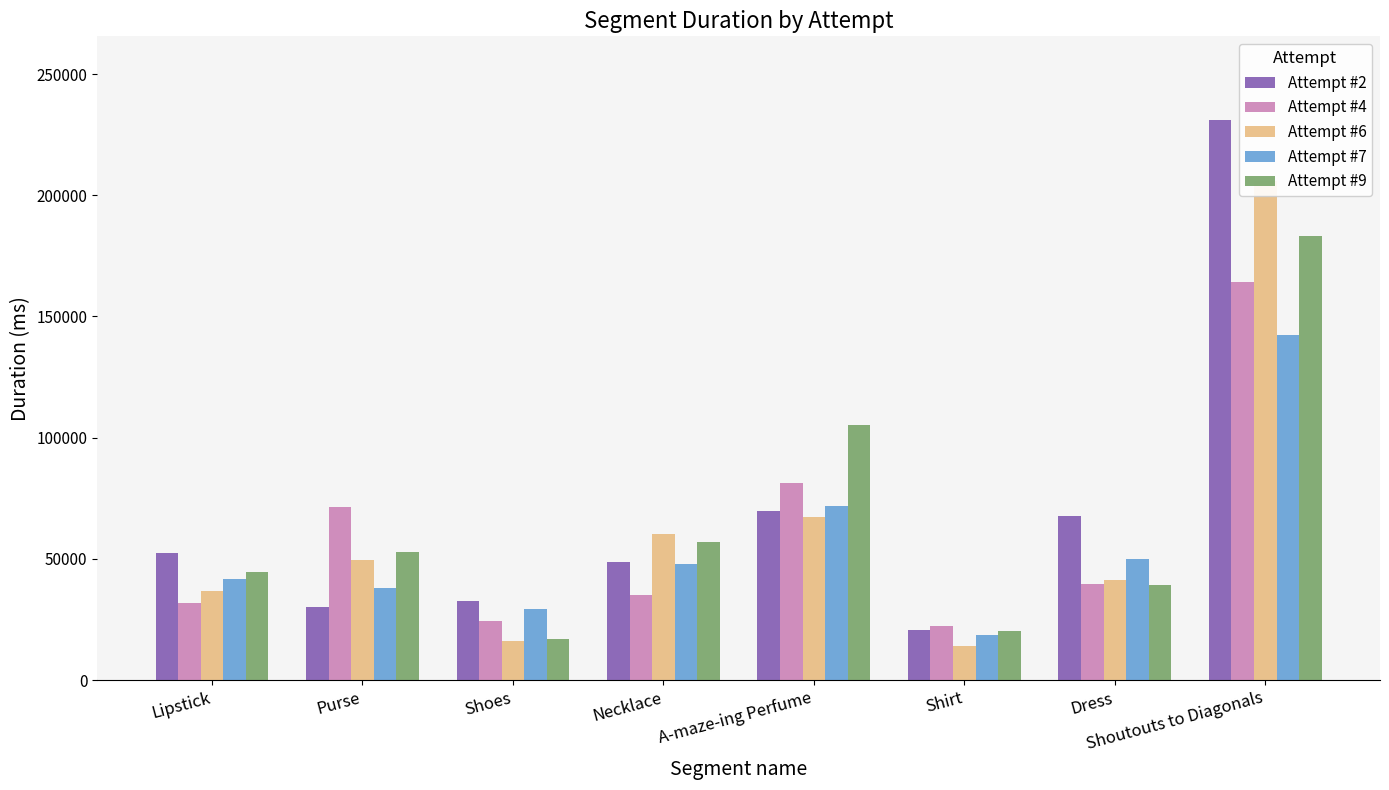

Rank the categories by Attempt #7 value from highest to lowest.

Shoutouts to Diagonals, A-maze-ing Perfume, Dress, Necklace, Lipstick, Purse, Shoes, Shirt